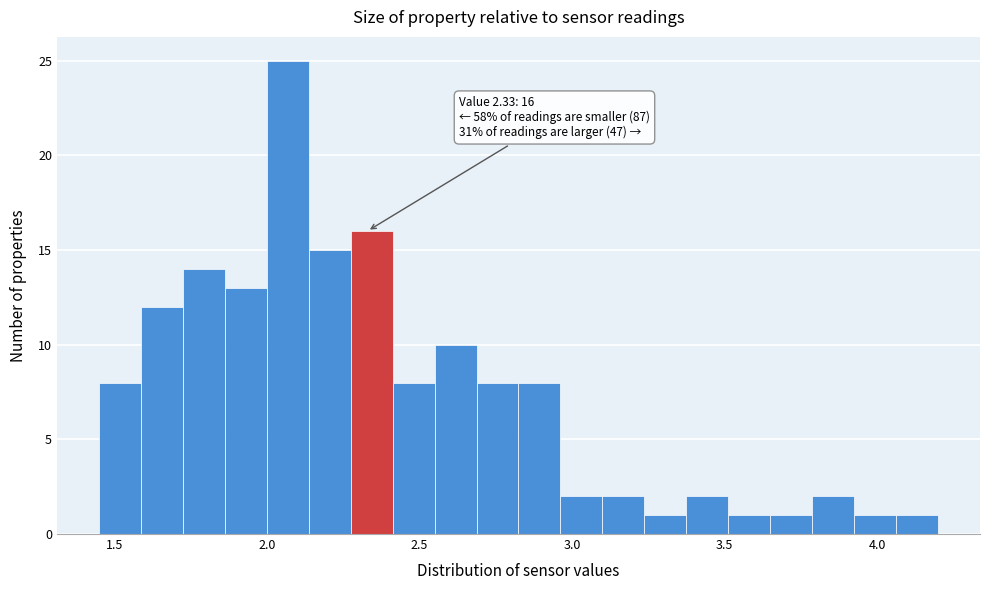

Around what value on the x-axis is the tallest bar? Give the approximate position of its centre, as read against the axis.

2.05